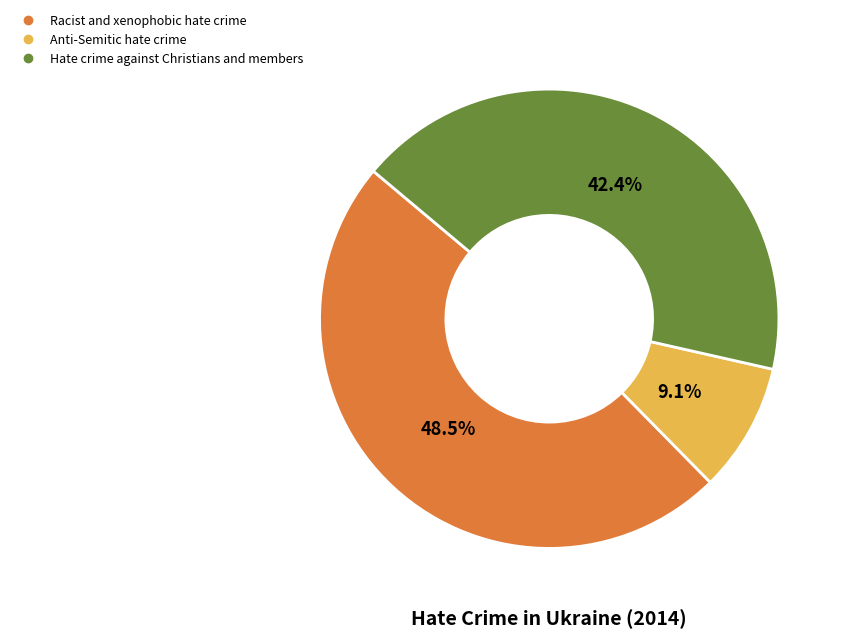

What percentage is NOT represented by Racist and xenophobic hate crime?

51.5%